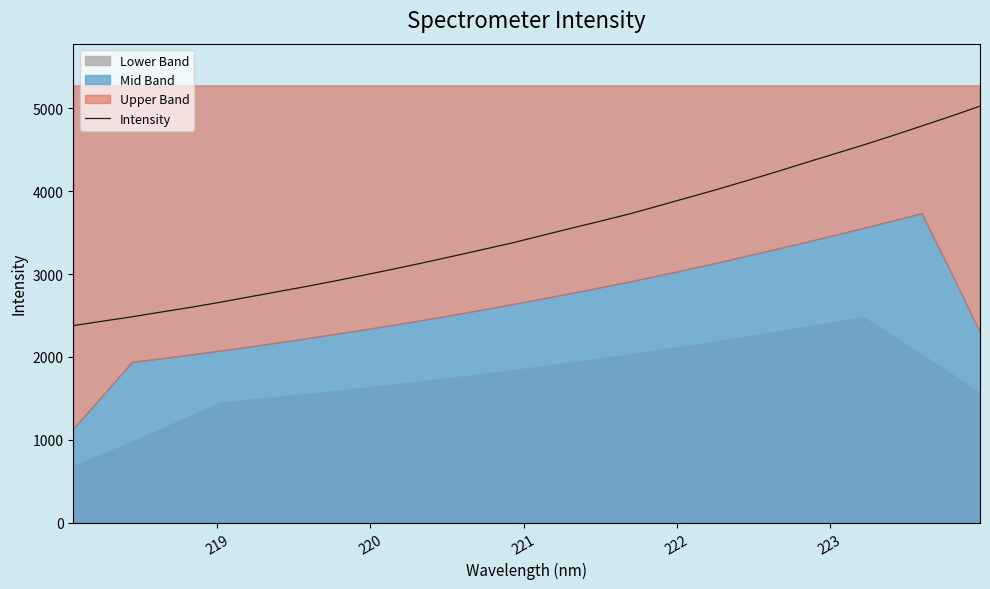

What is the minimum value for Intensity?

2378.4